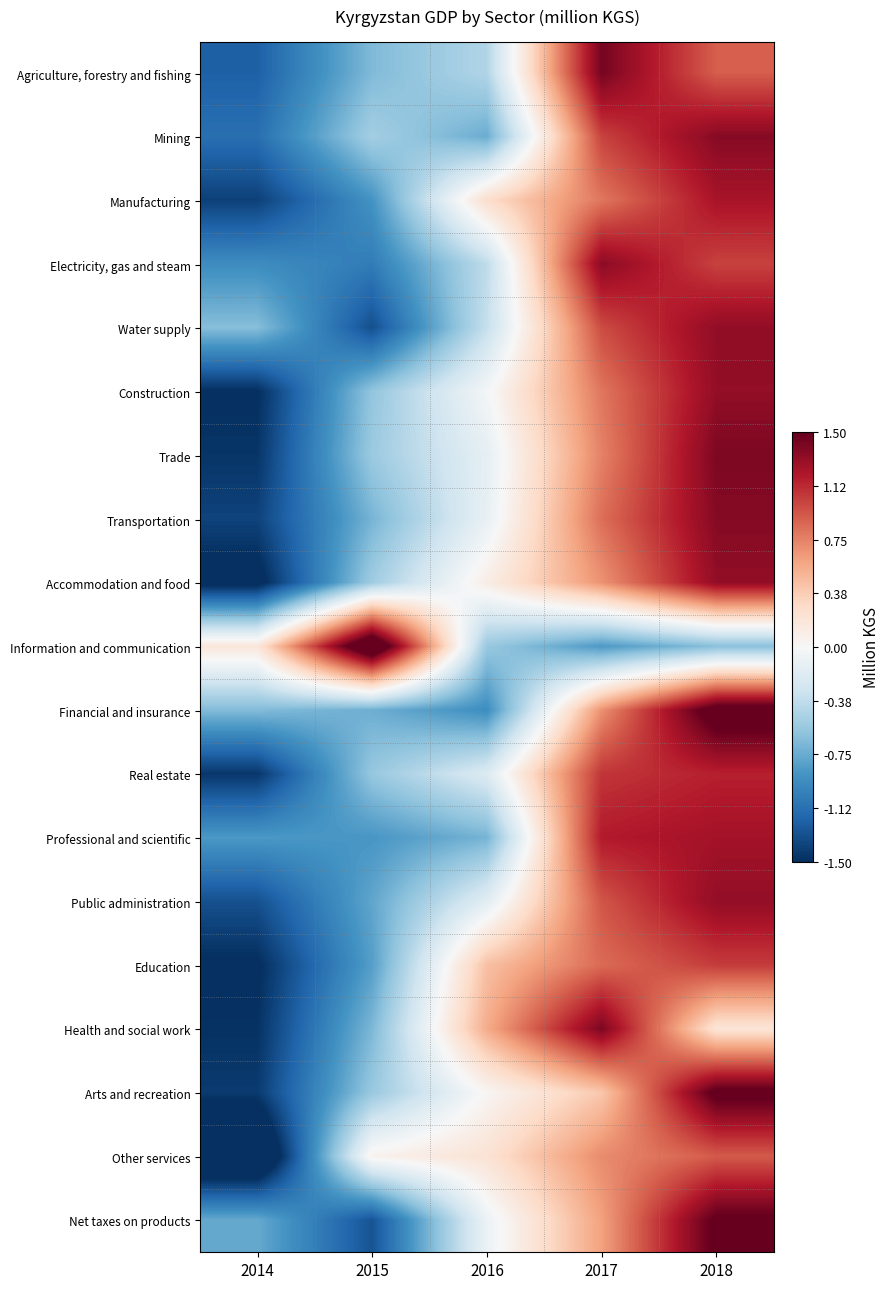

Which label corresponds to the largest value in the chart?

2015